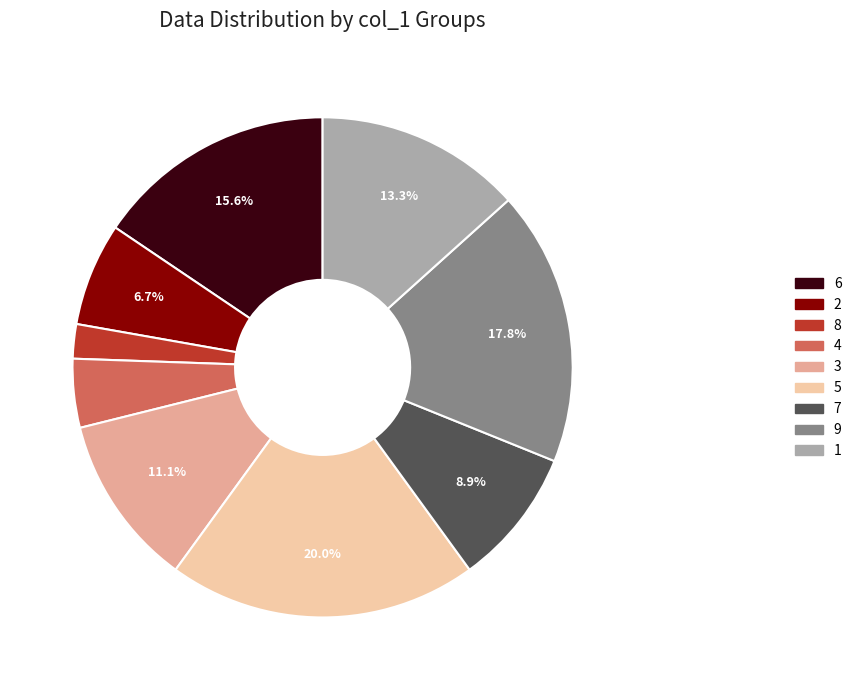

To the nearest percent, what is the difference between the largest and smallest slice percentages?

18%